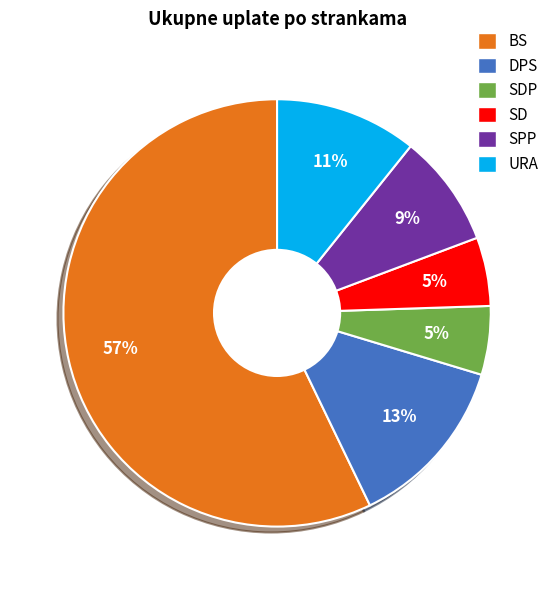

Is there a majority slice in this chart?

Yes